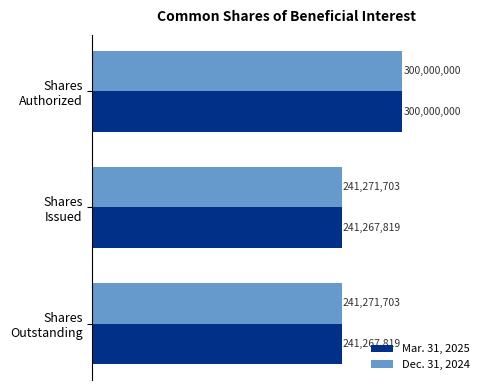

What are all the series names shown in the legend?

Mar. 31, 2025, Dec. 31, 2024